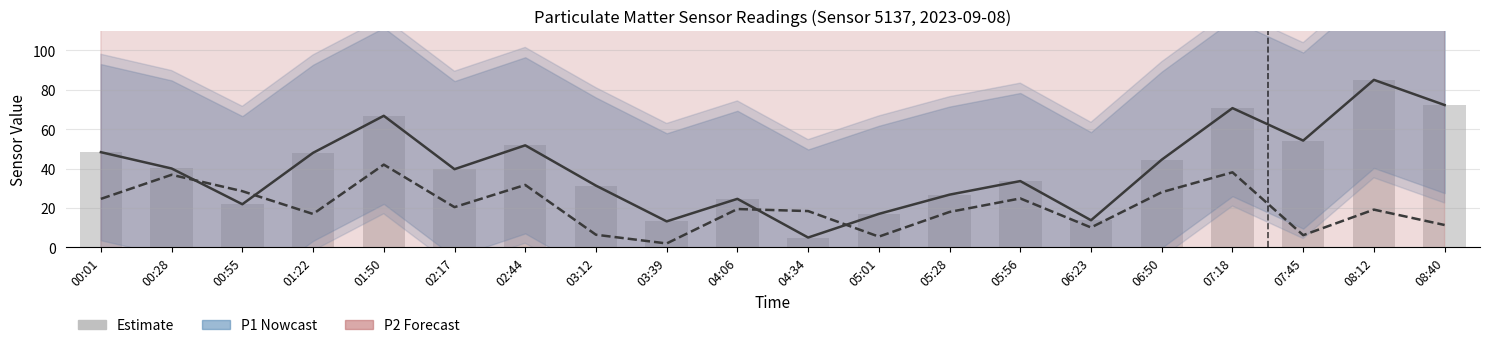

At which label is P1 (Estimate) closest to 45?

06:50